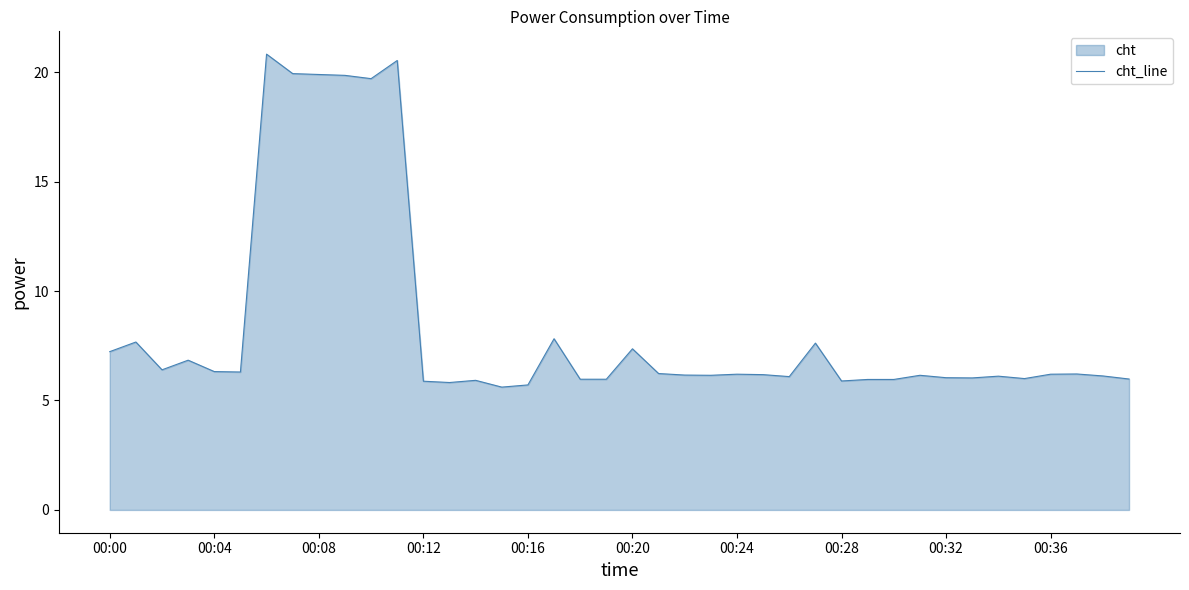

What is the smallest value displayed?

5.6